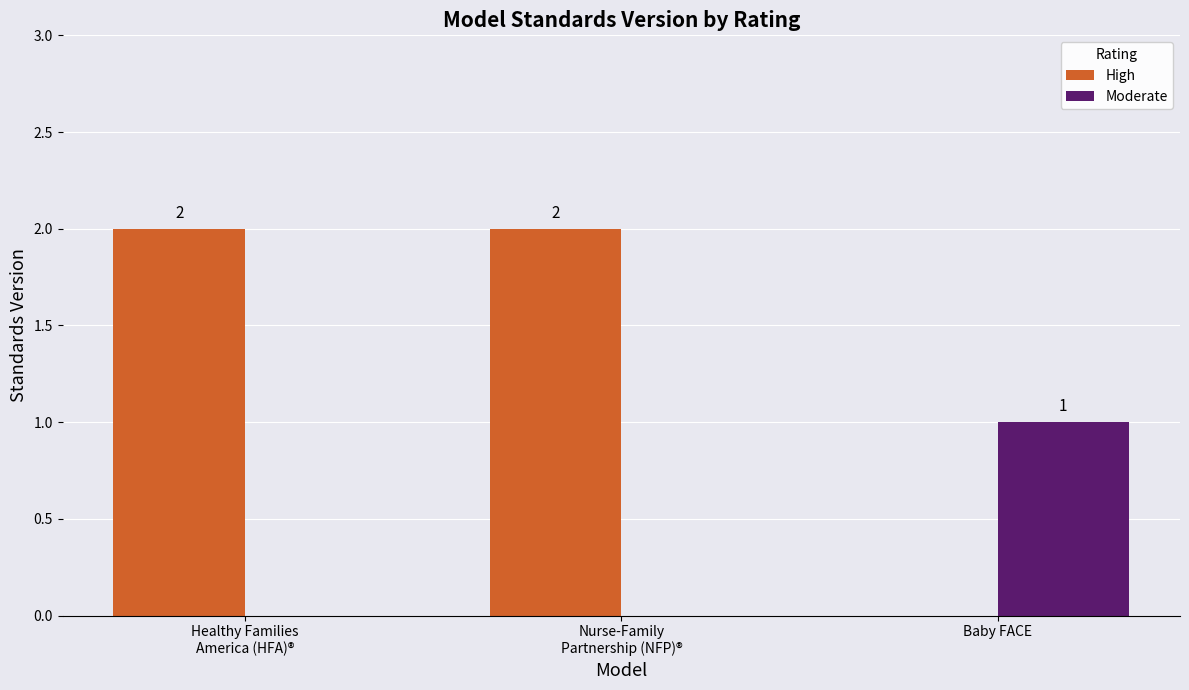

What are all the series names shown in the legend?

High, Moderate